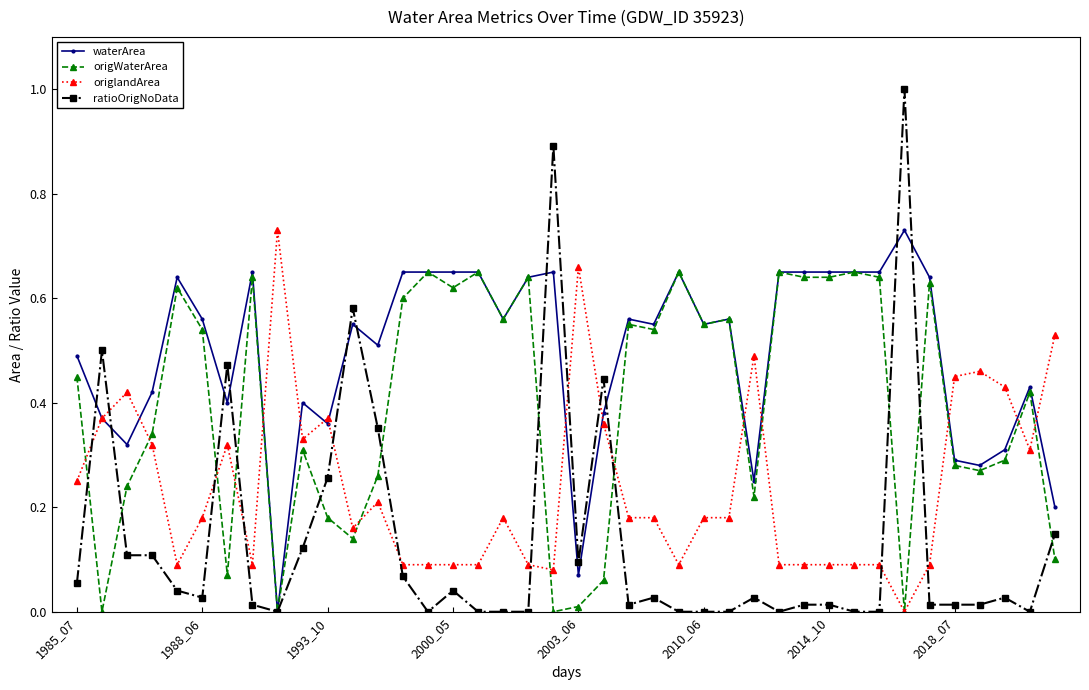

What is the greatest value displayed?

1.0